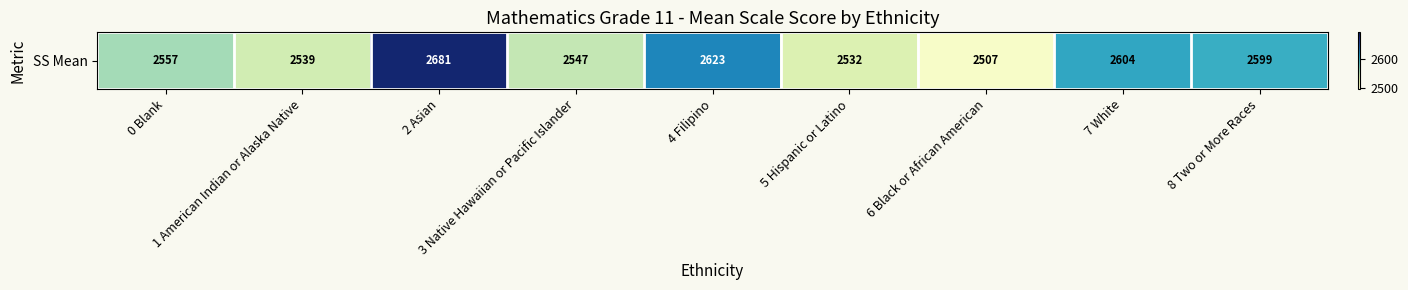

Approximately how many times larger is the value at 7 White compared to 1 American Indian or Alaska Native?

1.0